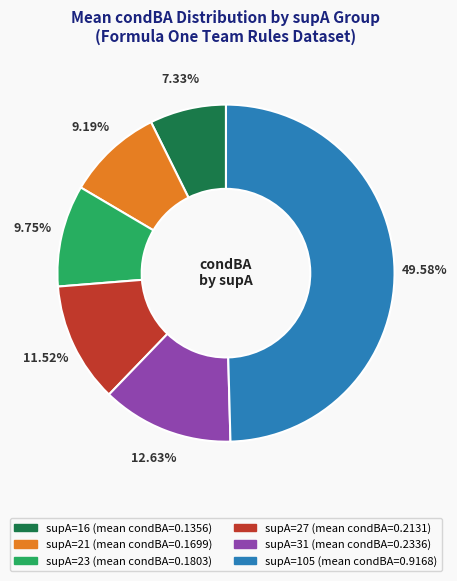

Which slice is the smallest?

supA=16